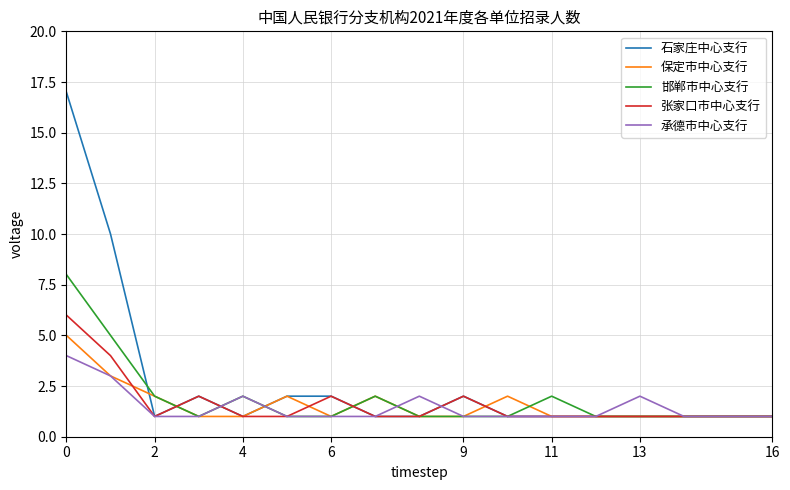

Which series has the largest total across all categories?

石家庄中心支行